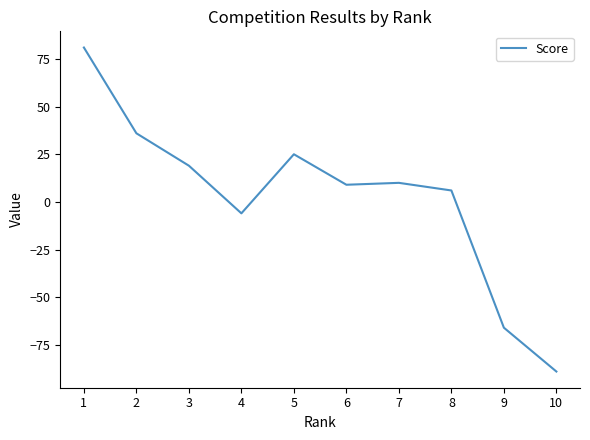

Count the number of categories in the chart.

10